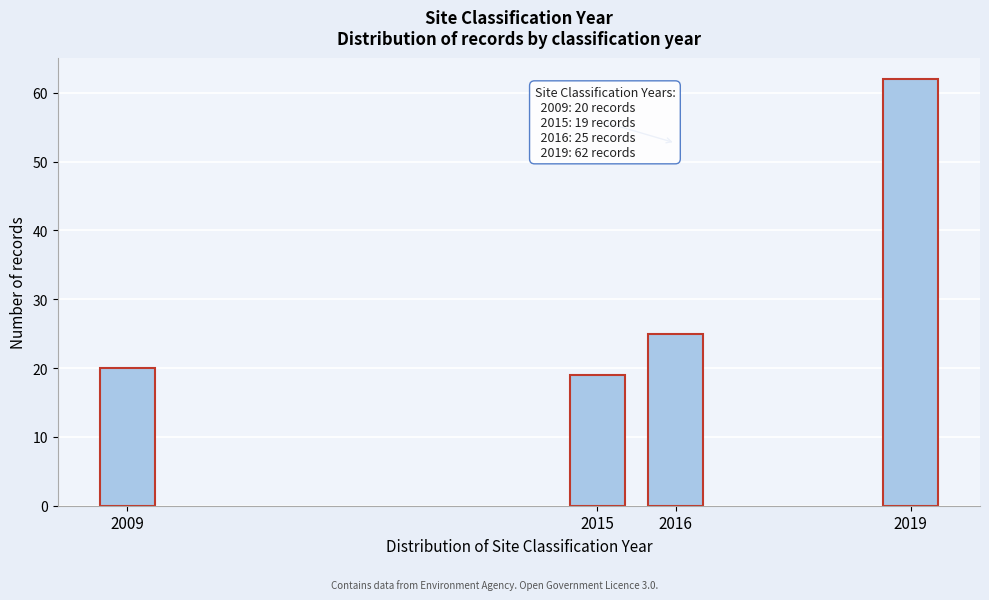

Reading left to right, extract all data points from this chart.

2009=20	2015=19	2016=25	2019=62